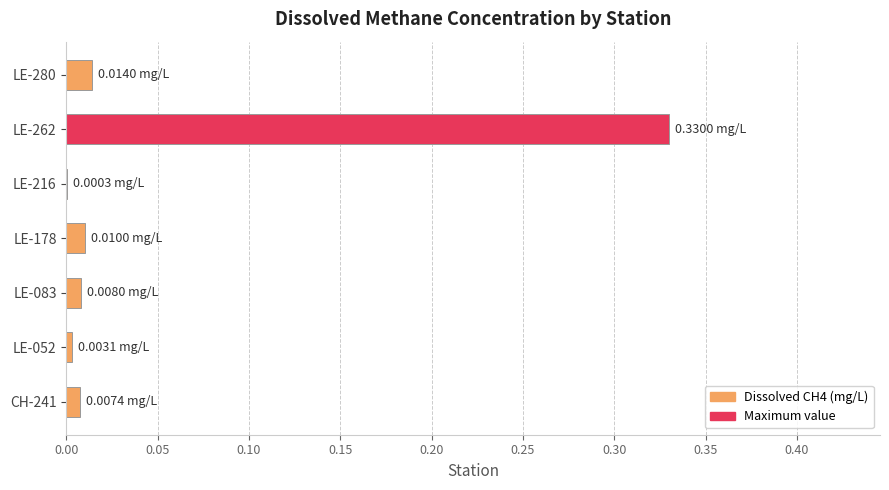

What is the change in value from LE-178 to LE-262?

+0.3